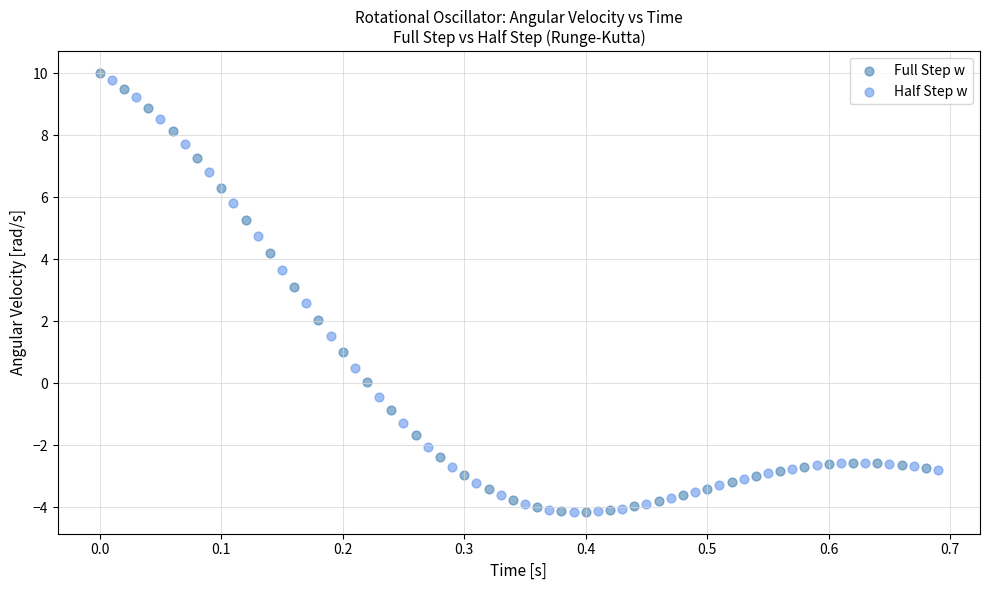

What are all the series names shown in the legend?

Full Step w, Half Step w